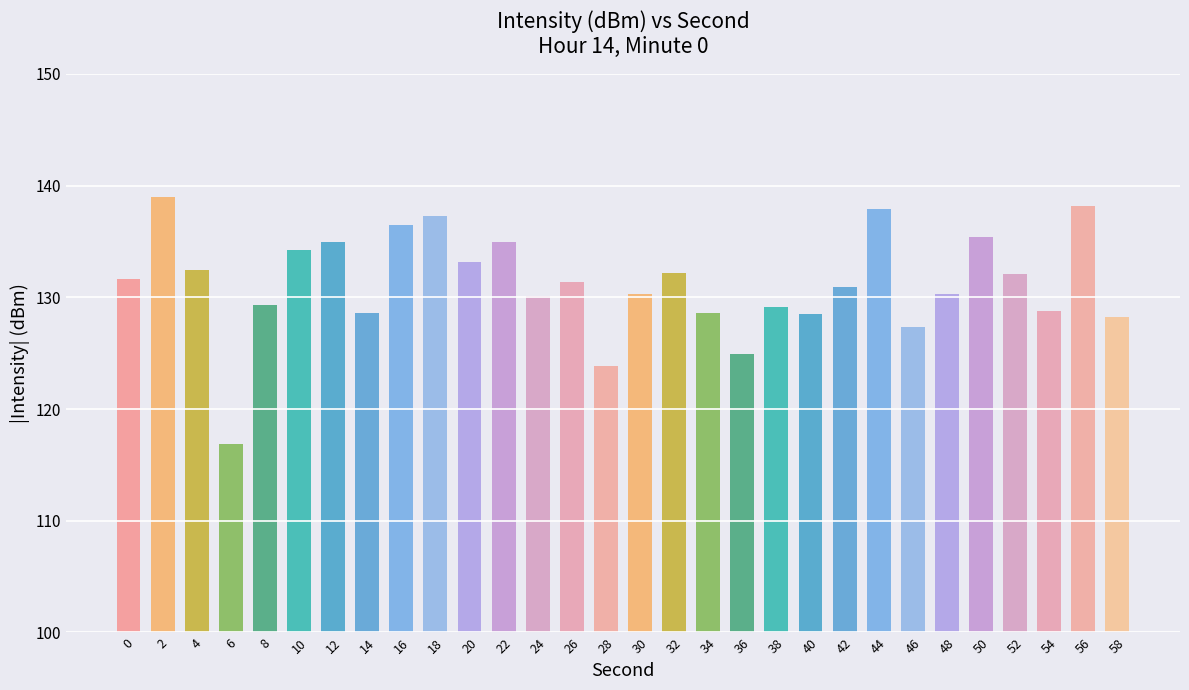

What is the average value?

131.2